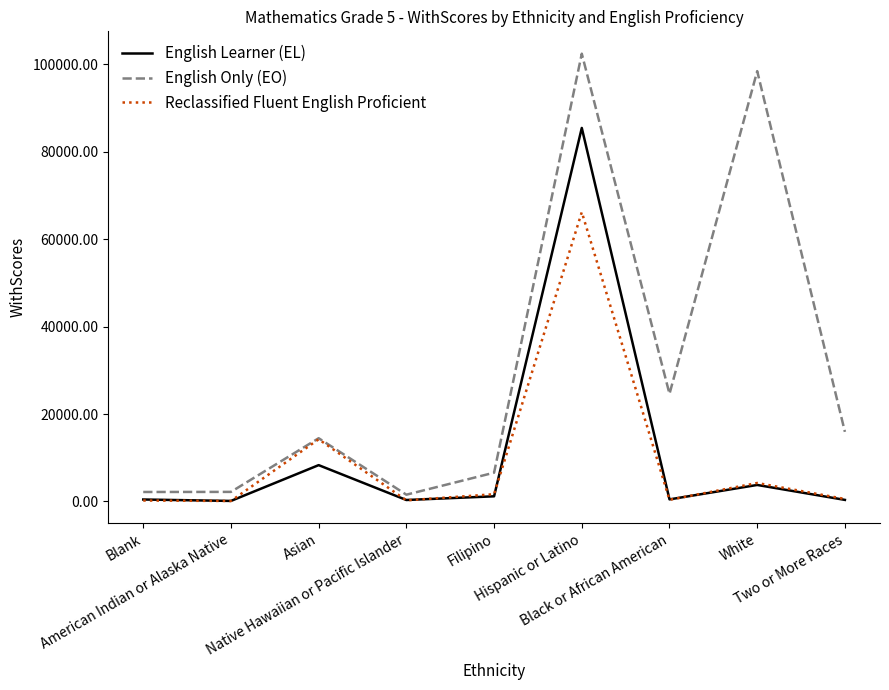

Where is the first local maximum for English Only (EO)?

Asian